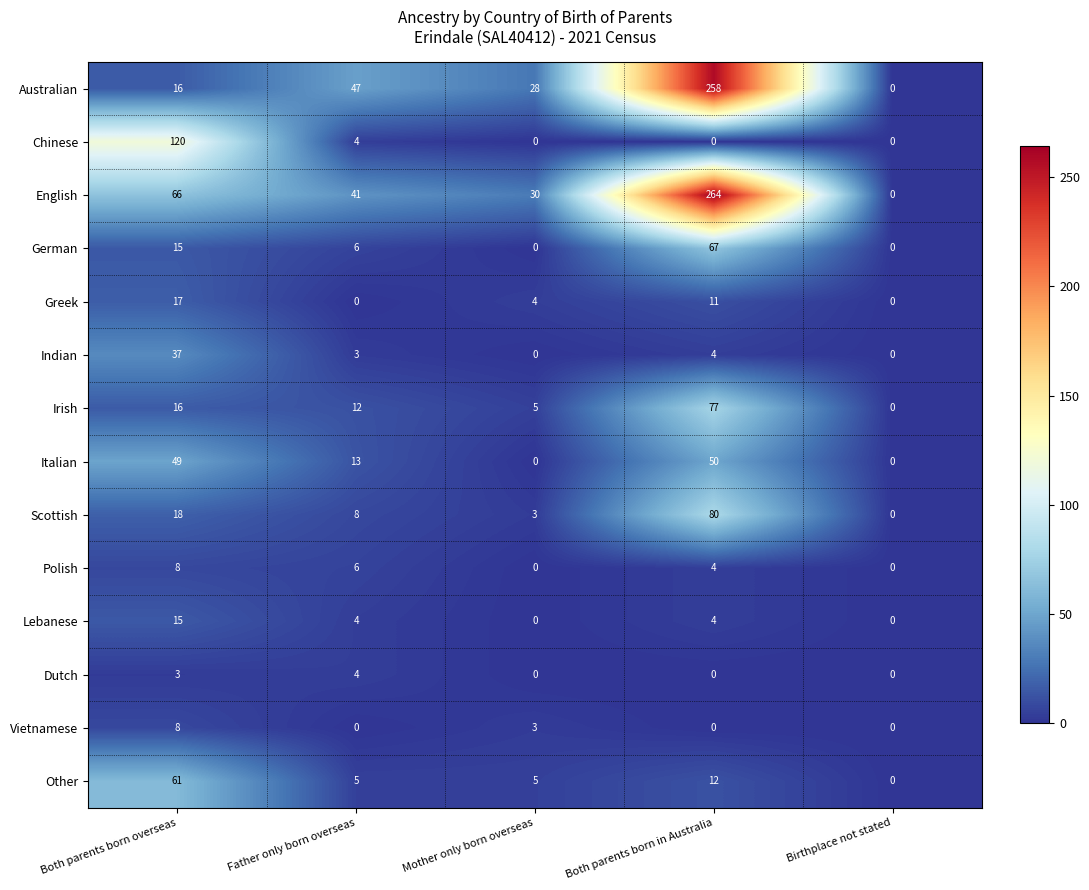

The Irish series shows -51 at Birthplace not stated. True or false?

False